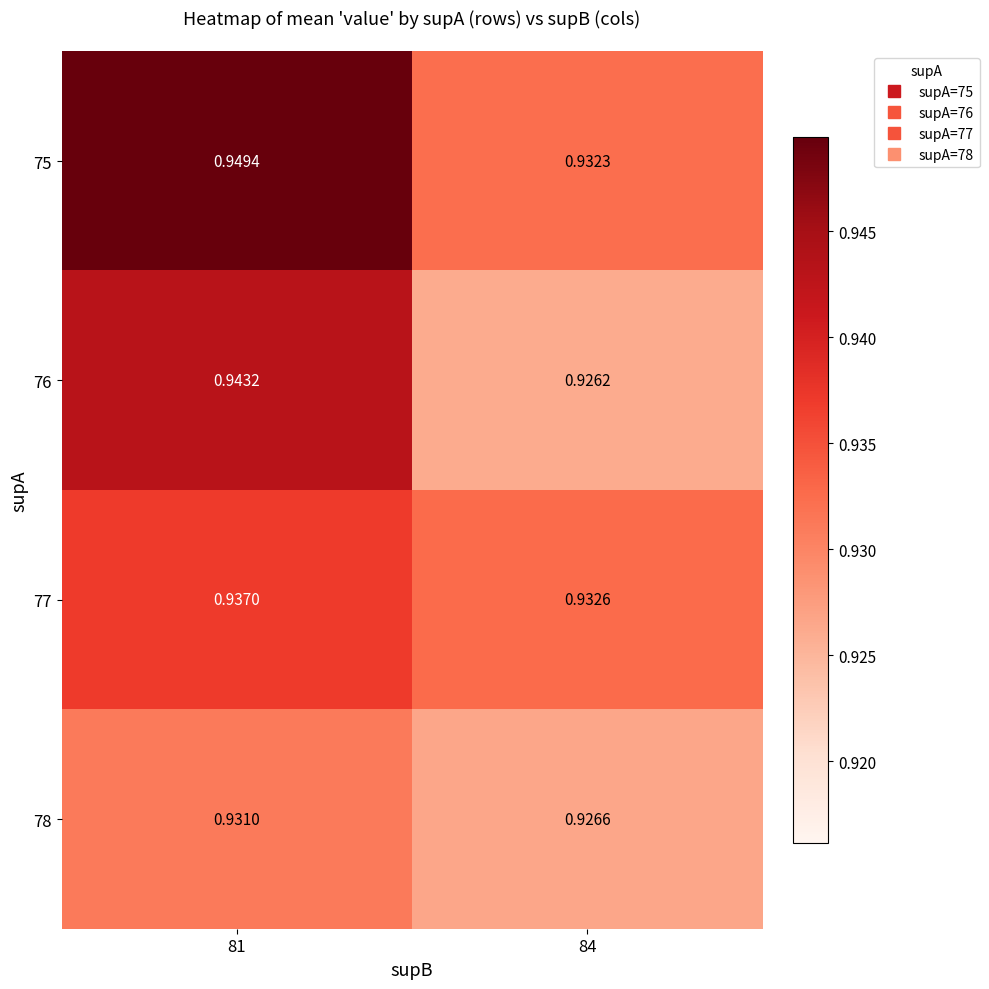

Is the value of 77 at 84 greater than the value of 76 at 84?

Yes